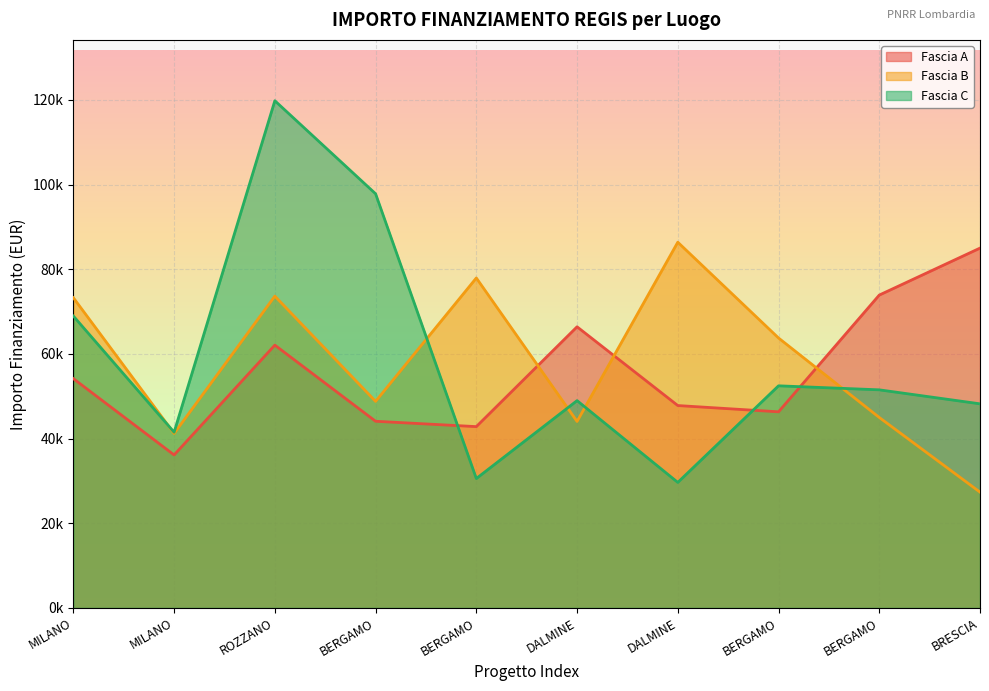

Rank the series at BERGAMO from highest to lowest value.

Fascia C, Fascia B, Fascia A